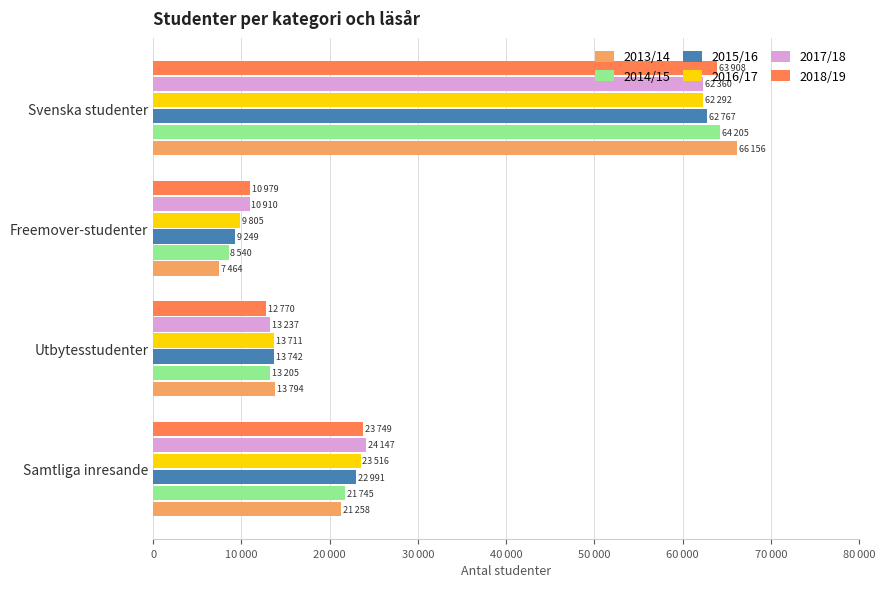

Which series has the largest range (max minus min)?

2013/14